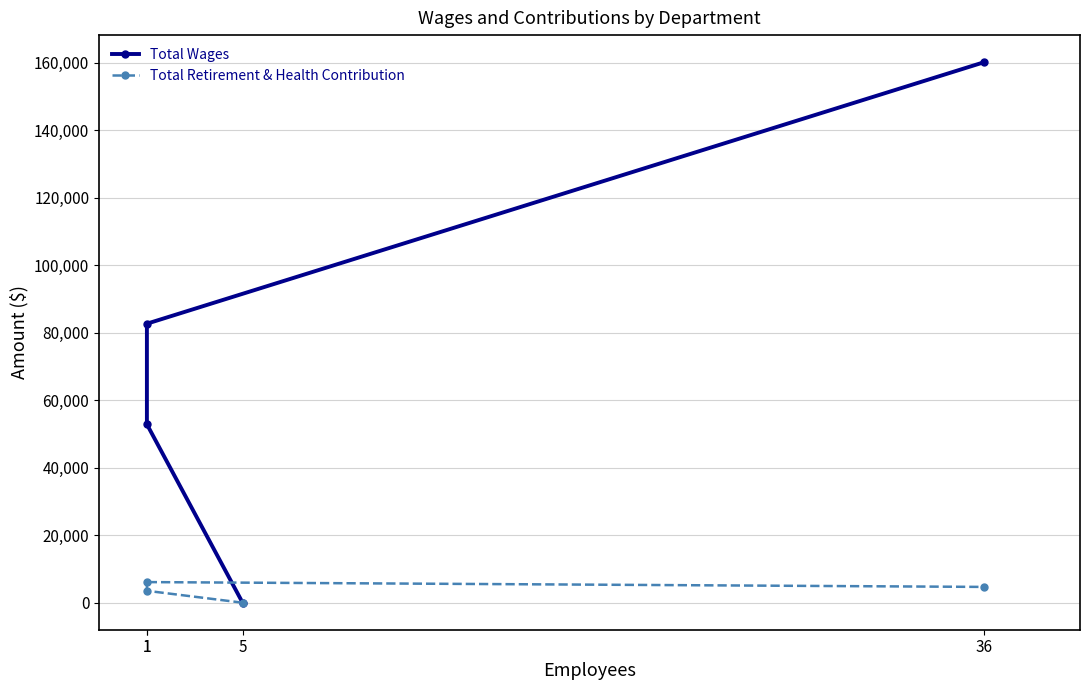

What is the difference between the second highest and minimum values in the Total Wages series?

82656